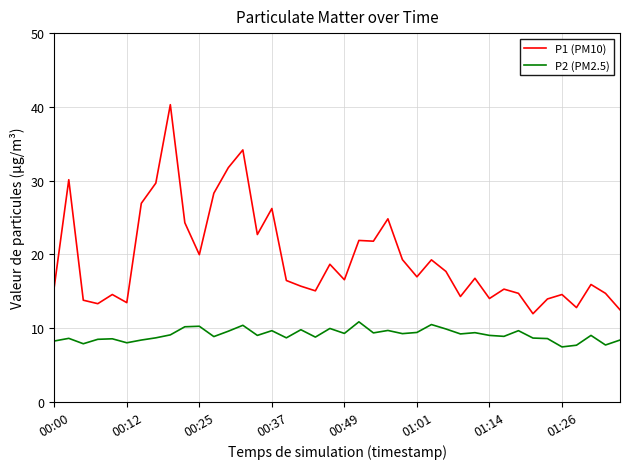

What is the smallest value displayed?

7.5